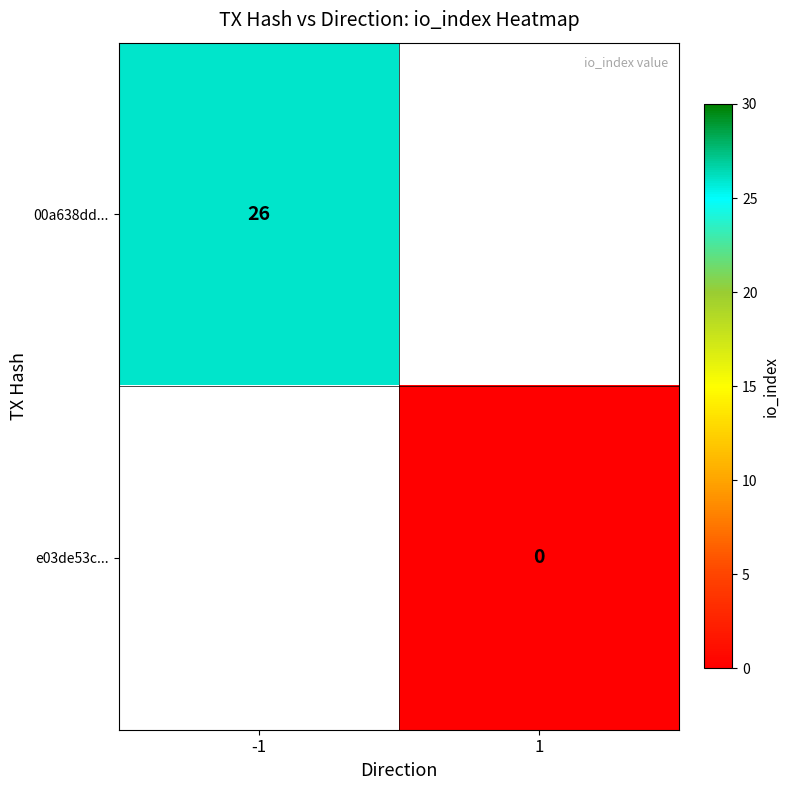

True or false: 00a638dd... has a value of 26 at -1.

True